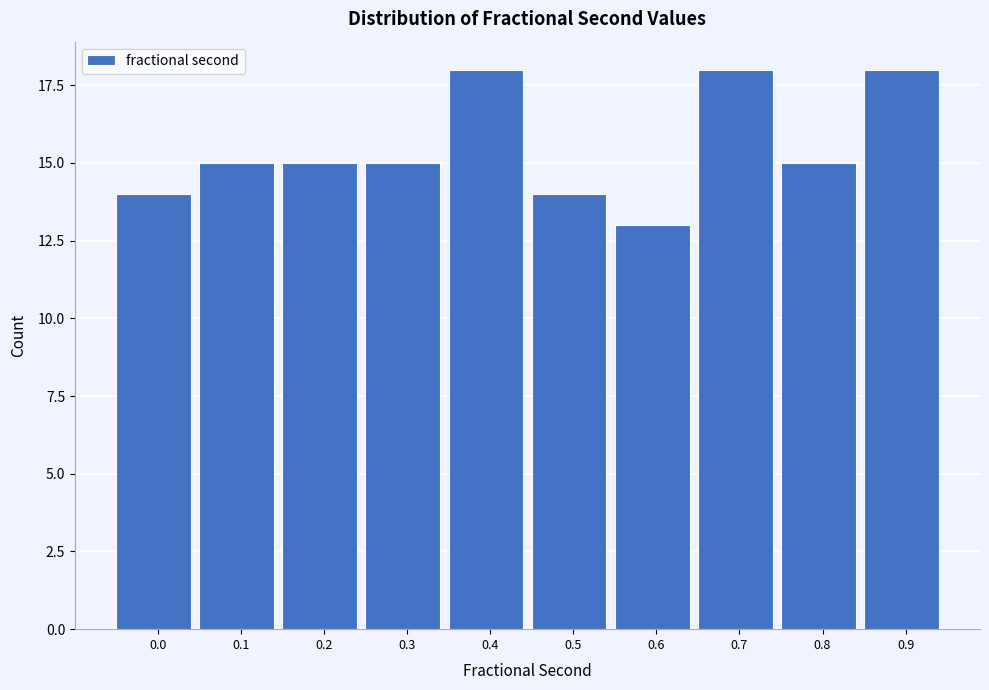

Reading right to left, what are all the values shown in this chart?

0.9=18	0.8=15	0.7=18	0.6=13	0.5=14	0.4=18	0.3=15	0.2=15	0.1=15	0.0=14